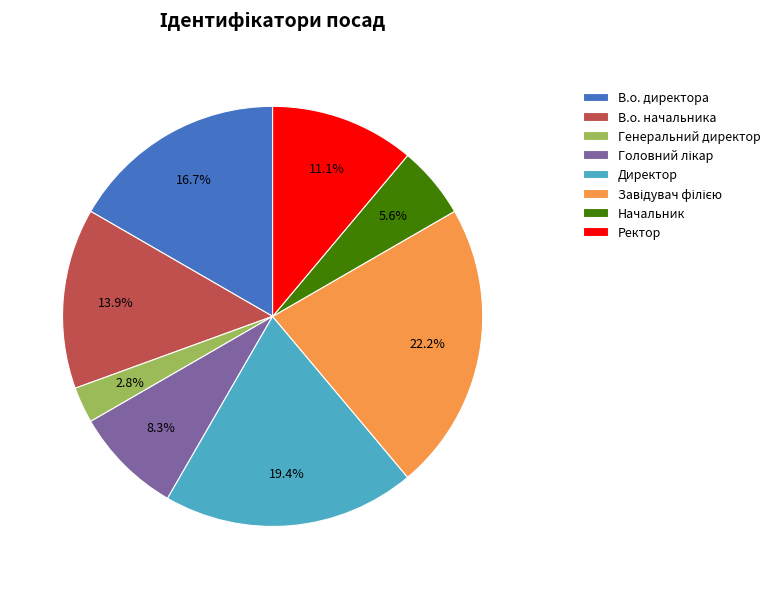

How many slices are in this pie chart?

8